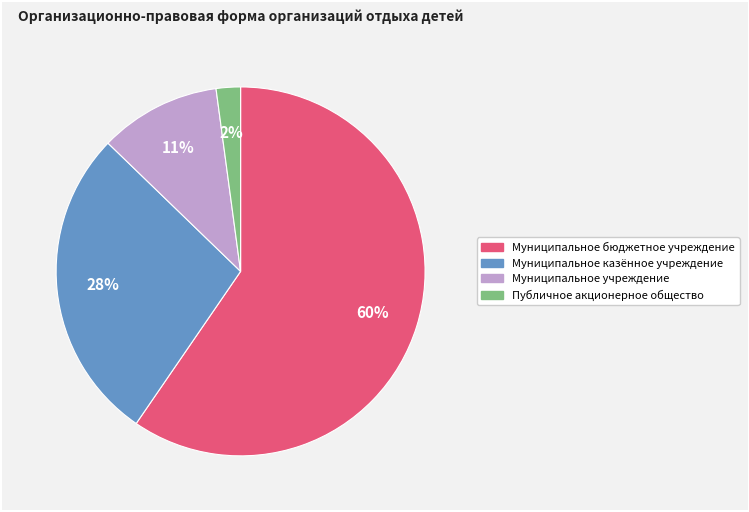

Which category has the smallest portion of the pie?

Публичное акционерное общество